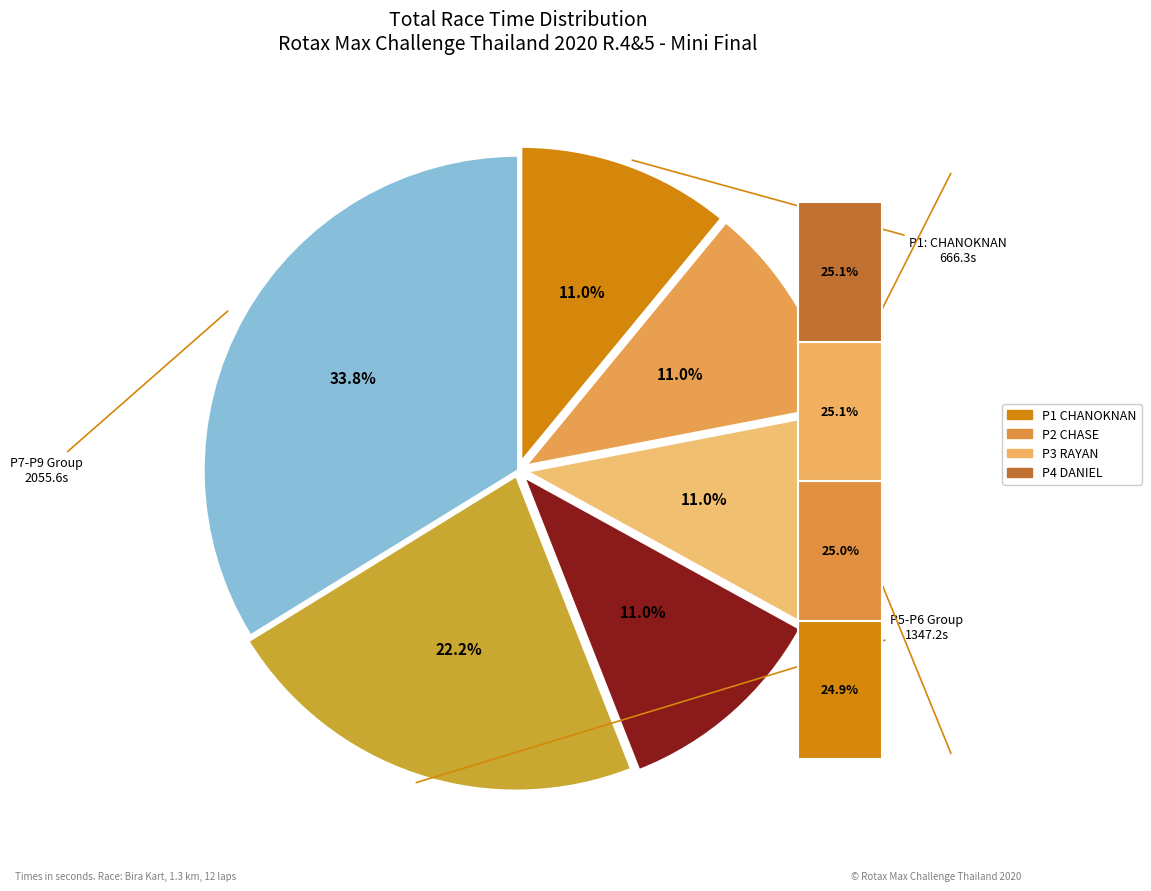

To the nearest percent, what portion does DAVIKA VORNKHOPORN represent?

11%